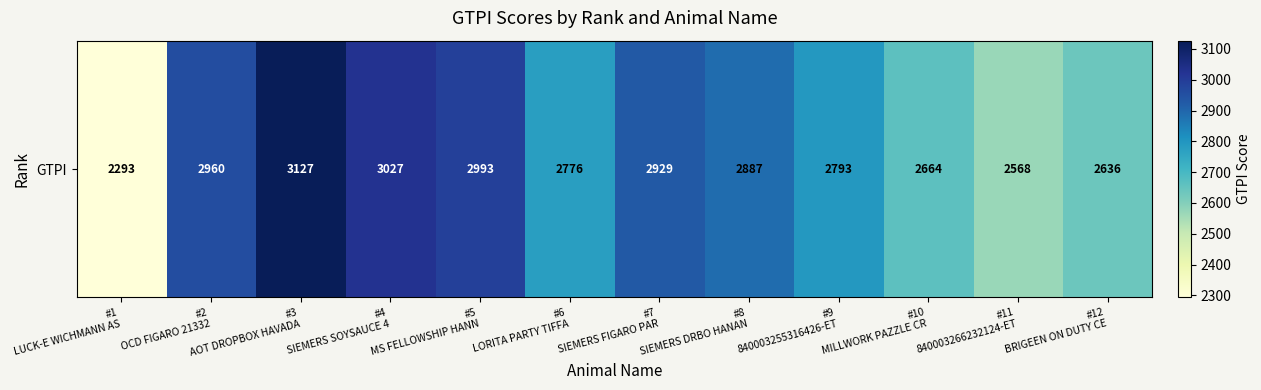

The chart shows a value of 3127 at #3
AOT DROPBOX HAVADA. True or false?

True